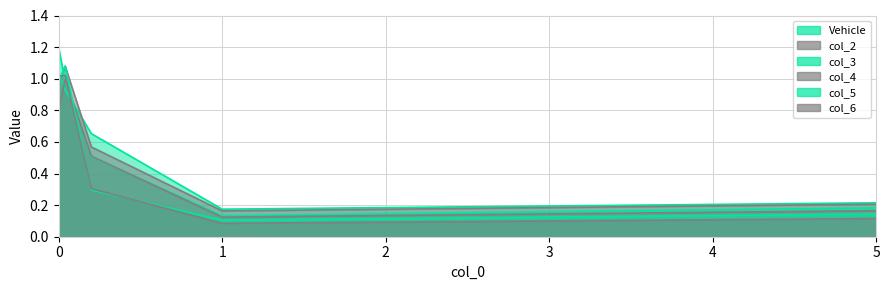

Reading left to right, list all the values displayed in this chart.

Vehicle: 0=1.0	0.04=0.9	0.2=0.7	1=0.2	5=0.2
col_2: 0=1.0	0.04=1.1	0.2=0.6	1=0.2	5=0.2
col_3: 0=1.2	0.04=1.0	0.2=0.5	1=0.1	5=0.2
col_4: 0=0.8	0.04=1.0	0.2=0.5	1=0.1	5=0.2
col_5: 0=1.0	0.04=1.1	0.2=0.3	1=0.1	5=0.1
col_6: 0=1.0	0.04=1.0	0.2=0.3	1=0.1	5=0.1